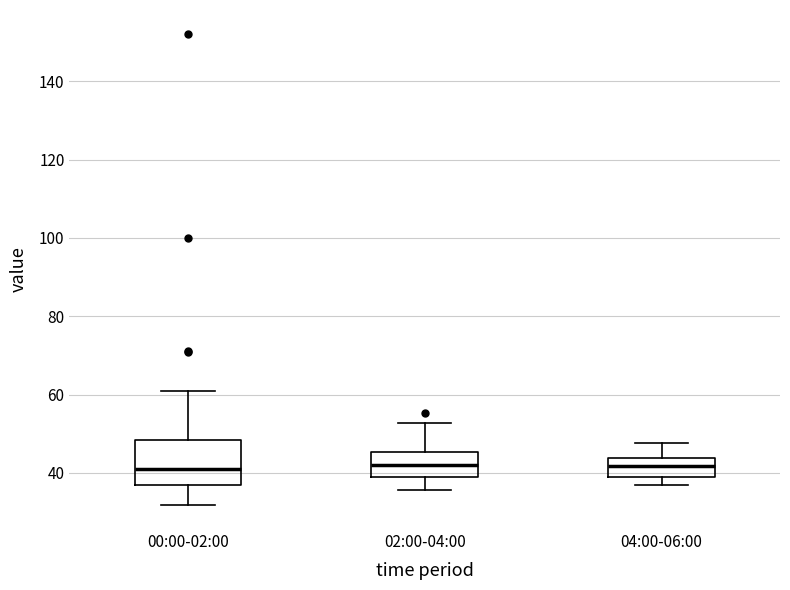

Reading left to right, transcribe this box plot: for each box, give where its median line is, the range the box spans, and where its two whiskers end, as read against the y-axis. The values are not printed on the chart, so give them approximately, as read against the axis.

00:00-02:00: median 42, box 36 to 48, whiskers 32 to 60
02:00-04:00: median 42, box 38 to 46, whiskers 36 to 52
04:00-06:00: median 42, box 38 to 44, whiskers 36 to 48